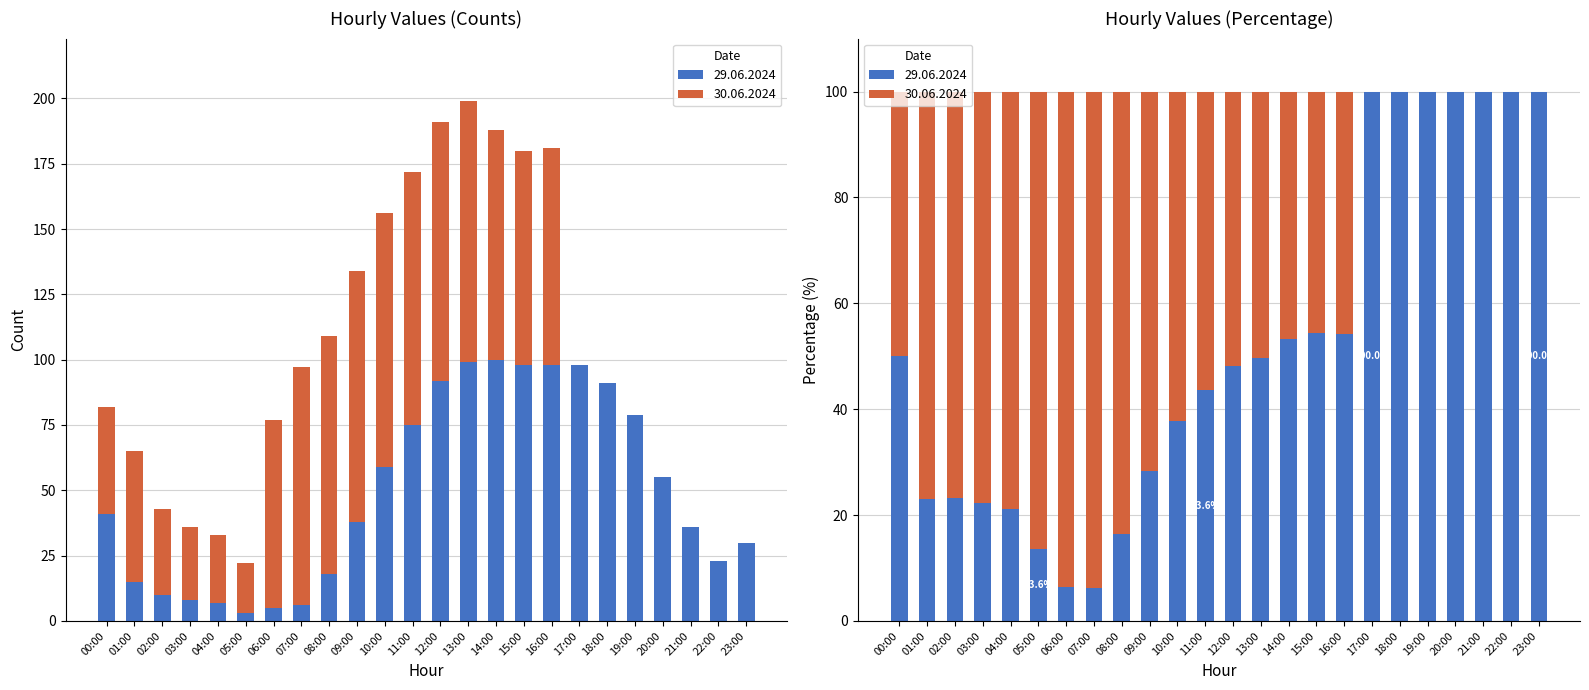

Reading left to right, transcribe all the data shown in this chart.

29.06.2024: 00:00=41	01:00=15	02:00=10	03:00=8	04:00=7	05:00=3	06:00=5	07:00=6	08:00=18	09:00=38	10:00=59	11:00=75	12:00=92	13:00=99	14:00=100	15:00=98	16:00=98	17:00=98	18:00=91	19:00=79	20:00=55	21:00=36	22:00=23	23:00=30
30.06.2024: 00:00=41	01:00=50	02:00=33	03:00=28	04:00=26	05:00=19	06:00=72	07:00=91	08:00=91	09:00=96	10:00=97	11:00=97	12:00=99	13:00=100	14:00=88	15:00=82	16:00=83	17:00=0	18:00=0	19:00=0	20:00=0	21:00=0	22:00=0	23:00=0